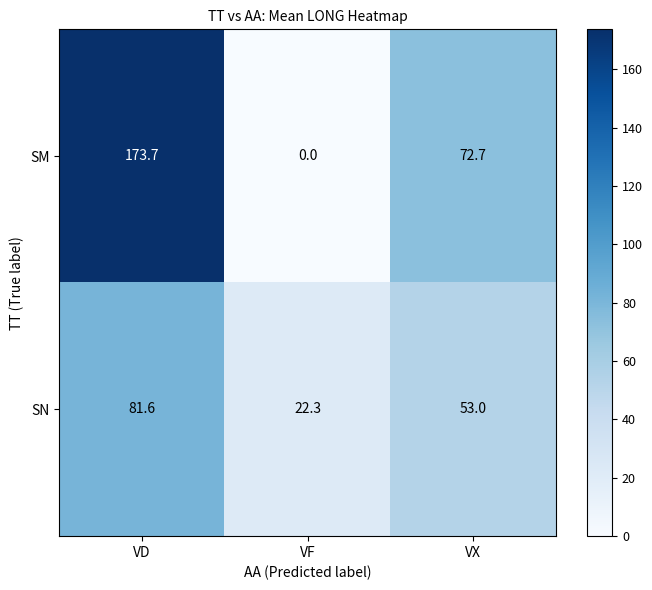

True or false: SN has a value of 36.5 at VX.

False